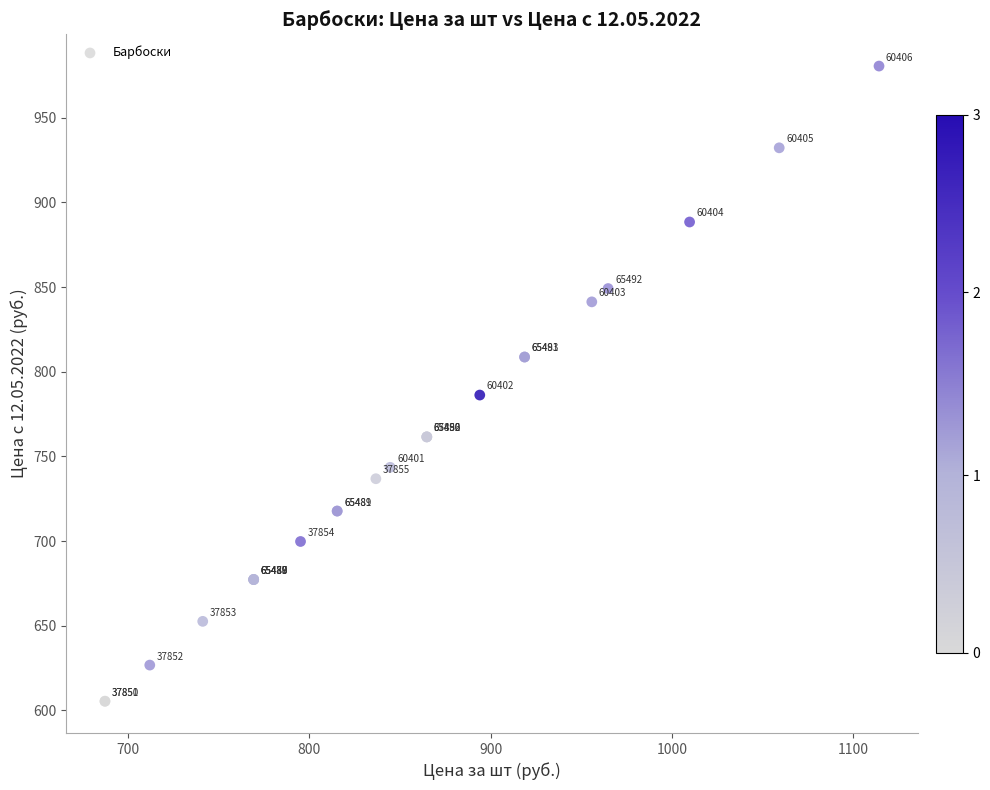

What Y value in the scatter plot is closest to 792?

786.2